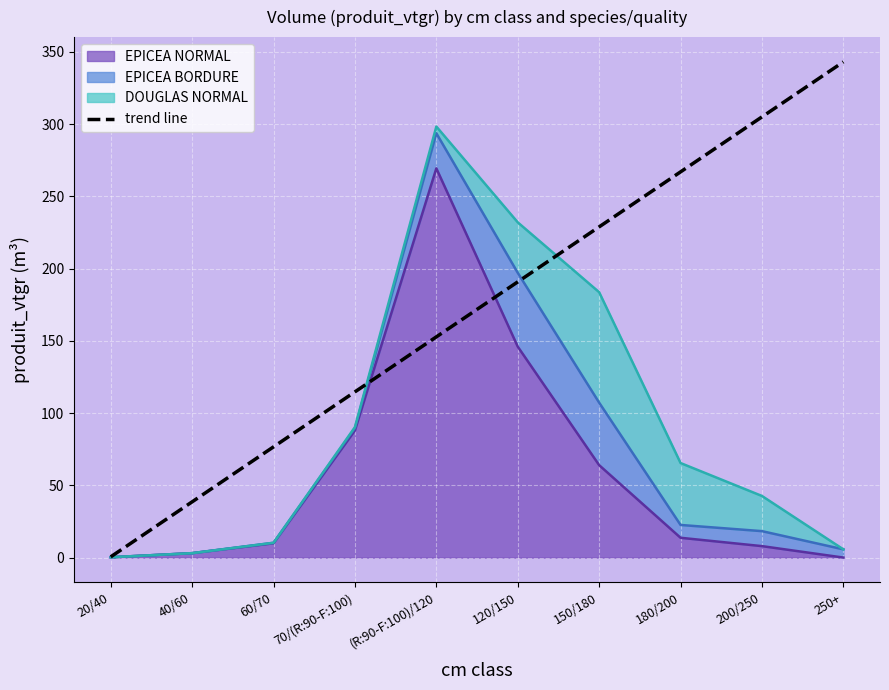

What is the minimum value shown in the chart?

0.5